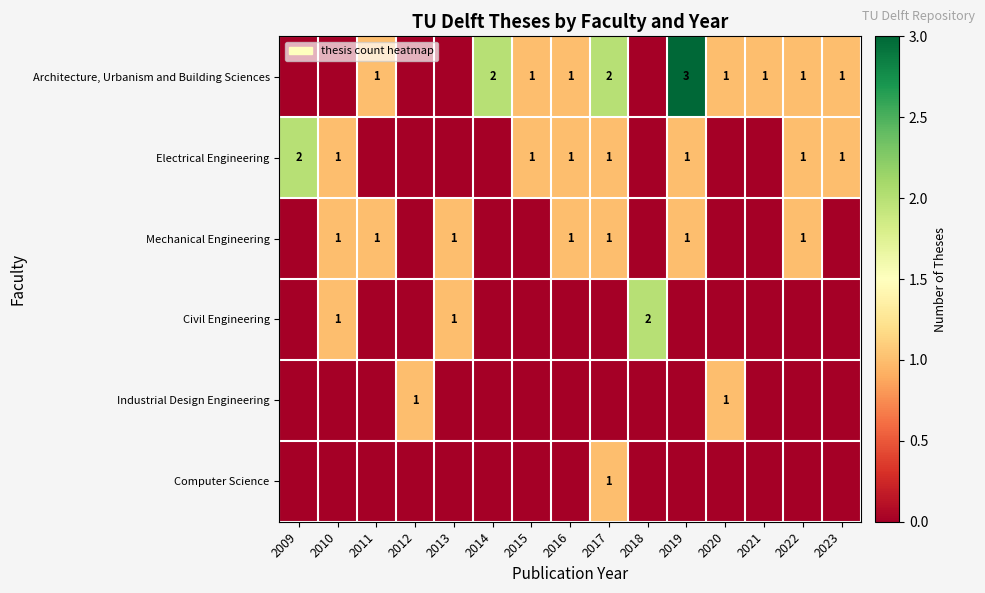

Is it true that Industrial Design Engineering equals 2 at 2020?

False